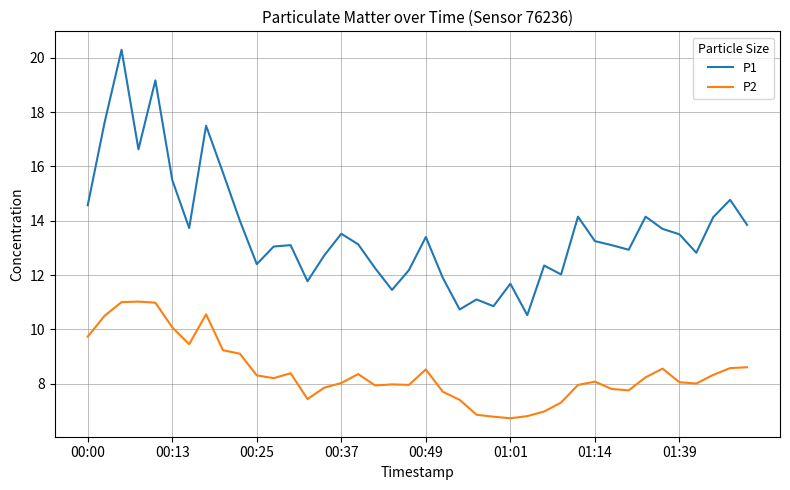

At how many categories does at least one series exceed 16?

5